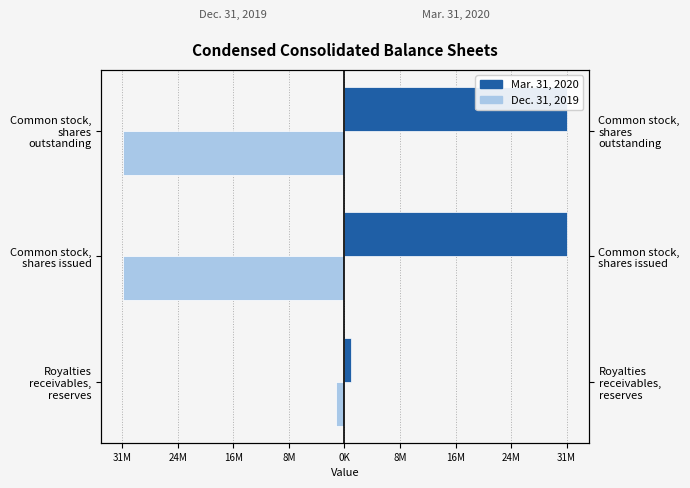

What is the lowest value of the Dec. 31, 2019 series?

-31254262